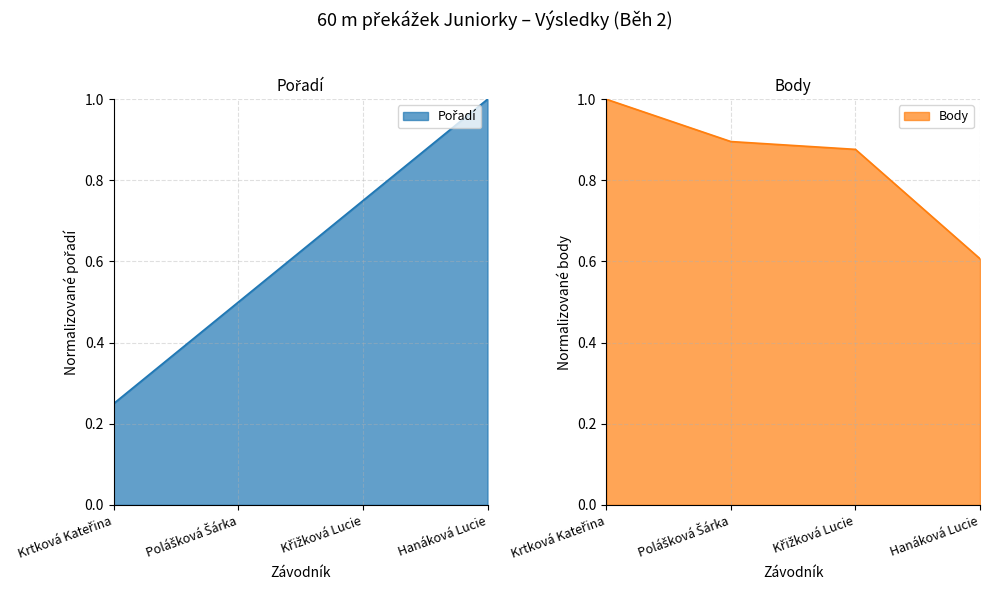

True or false: Pořadí has more than 1 points higher than both neighbors.

False